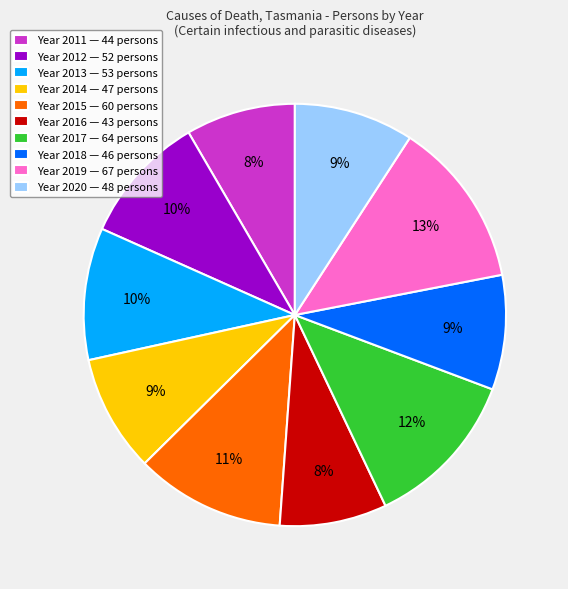

To the nearest percent, what portion does Year 2012 — 52 persons represent?

10%